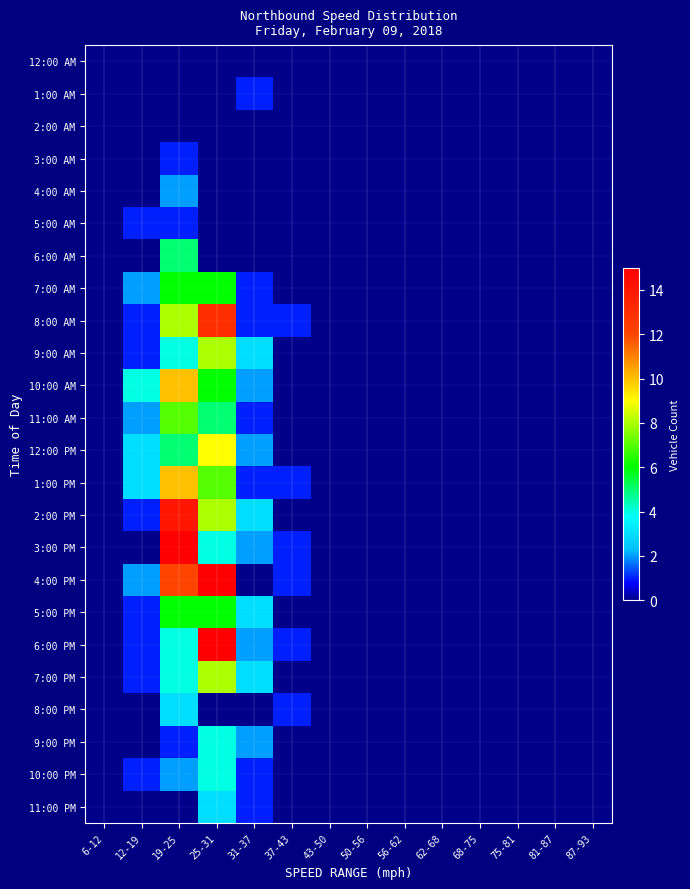

Reading right to left, what are all the values shown in this chart?

12:00 AM: 87-93=0	81-87=0	75-81=0	68-75=0	62-68=0	56-62=0	50-56=0	43-50=0	37-43=0	31-37=0	25-31=0	19-25=0	12-19=0	6-12=0
1:00 AM: 87-93=0	81-87=0	75-81=0	68-75=0	62-68=0	56-62=0	50-56=0	43-50=0	37-43=0	31-37=1	25-31=0	19-25=0	12-19=0	6-12=0
2:00 AM: 87-93=0	81-87=0	75-81=0	68-75=0	62-68=0	56-62=0	50-56=0	43-50=0	37-43=0	31-37=0	25-31=0	19-25=0	12-19=0	6-12=0
3:00 AM: 87-93=0	81-87=0	75-81=0	68-75=0	62-68=0	56-62=0	50-56=0	43-50=0	37-43=0	31-37=0	25-31=0	19-25=1	12-19=0	6-12=0
4:00 AM: 87-93=0	81-87=0	75-81=0	68-75=0	62-68=0	56-62=0	50-56=0	43-50=0	37-43=0	31-37=0	25-31=0	19-25=2	12-19=0	6-12=0
5:00 AM: 87-93=0	81-87=0	75-81=0	68-75=0	62-68=0	56-62=0	50-56=0	43-50=0	37-43=0	31-37=0	25-31=0	19-25=1	12-19=1	6-12=0
6:00 AM: 87-93=0	81-87=0	75-81=0	68-75=0	62-68=0	56-62=0	50-56=0	43-50=0	37-43=0	31-37=0	25-31=0	19-25=5	12-19=0	6-12=0
7:00 AM: 87-93=0	81-87=0	75-81=0	68-75=0	62-68=0	56-62=0	50-56=0	43-50=0	37-43=0	31-37=1	25-31=6	19-25=6	12-19=2	6-12=0
8:00 AM: 87-93=0	81-87=0	75-81=0	68-75=0	62-68=0	56-62=0	50-56=0	43-50=0	37-43=1	31-37=1	25-31=13	19-25=8	12-19=1	6-12=0
9:00 AM: 87-93=0	81-87=0	75-81=0	68-75=0	62-68=0	56-62=0	50-56=0	43-50=0	37-43=0	31-37=3	25-31=8	19-25=4	12-19=1	6-12=0
10:00 AM: 87-93=0	81-87=0	75-81=0	68-75=0	62-68=0	56-62=0	50-56=0	43-50=0	37-43=0	31-37=2	25-31=6	19-25=10	12-19=4	6-12=0
11:00 AM: 87-93=0	81-87=0	75-81=0	68-75=0	62-68=0	56-62=0	50-56=0	43-50=0	37-43=0	31-37=1	25-31=5	19-25=7	12-19=2	6-12=0
12:00 PM: 87-93=0	81-87=0	75-81=0	68-75=0	62-68=0	56-62=0	50-56=0	43-50=0	37-43=0	31-37=2	25-31=9	19-25=5	12-19=3	6-12=0
1:00 PM: 87-93=0	81-87=0	75-81=0	68-75=0	62-68=0	56-62=0	50-56=0	43-50=0	37-43=1	31-37=1	25-31=7	19-25=10	12-19=3	6-12=0
2:00 PM: 87-93=0	81-87=0	75-81=0	68-75=0	62-68=0	56-62=0	50-56=0	43-50=0	37-43=0	31-37=3	25-31=8	19-25=14	12-19=1	6-12=0
3:00 PM: 87-93=0	81-87=0	75-81=0	68-75=0	62-68=0	56-62=0	50-56=0	43-50=0	37-43=1	31-37=2	25-31=4	19-25=15	12-19=0	6-12=0
4:00 PM: 87-93=0	81-87=0	75-81=0	68-75=0	62-68=0	56-62=0	50-56=0	43-50=0	37-43=1	31-37=0	25-31=15	19-25=12	12-19=2	6-12=0
5:00 PM: 87-93=0	81-87=0	75-81=0	68-75=0	62-68=0	56-62=0	50-56=0	43-50=0	37-43=0	31-37=3	25-31=6	19-25=6	12-19=1	6-12=0
6:00 PM: 87-93=0	81-87=0	75-81=0	68-75=0	62-68=0	56-62=0	50-56=0	43-50=0	37-43=1	31-37=2	25-31=15	19-25=4	12-19=1	6-12=0
7:00 PM: 87-93=0	81-87=0	75-81=0	68-75=0	62-68=0	56-62=0	50-56=0	43-50=0	37-43=0	31-37=3	25-31=8	19-25=4	12-19=1	6-12=0
8:00 PM: 87-93=0	81-87=0	75-81=0	68-75=0	62-68=0	56-62=0	50-56=0	43-50=0	37-43=1	31-37=0	25-31=0	19-25=3	12-19=0	6-12=0
9:00 PM: 87-93=0	81-87=0	75-81=0	68-75=0	62-68=0	56-62=0	50-56=0	43-50=0	37-43=0	31-37=2	25-31=4	19-25=1	12-19=0	6-12=0
10:00 PM: 87-93=0	81-87=0	75-81=0	68-75=0	62-68=0	56-62=0	50-56=0	43-50=0	37-43=0	31-37=1	25-31=4	19-25=2	12-19=1	6-12=0
11:00 PM: 87-93=0	81-87=0	75-81=0	68-75=0	62-68=0	56-62=0	50-56=0	43-50=0	37-43=0	31-37=1	25-31=3	19-25=0	12-19=0	6-12=0